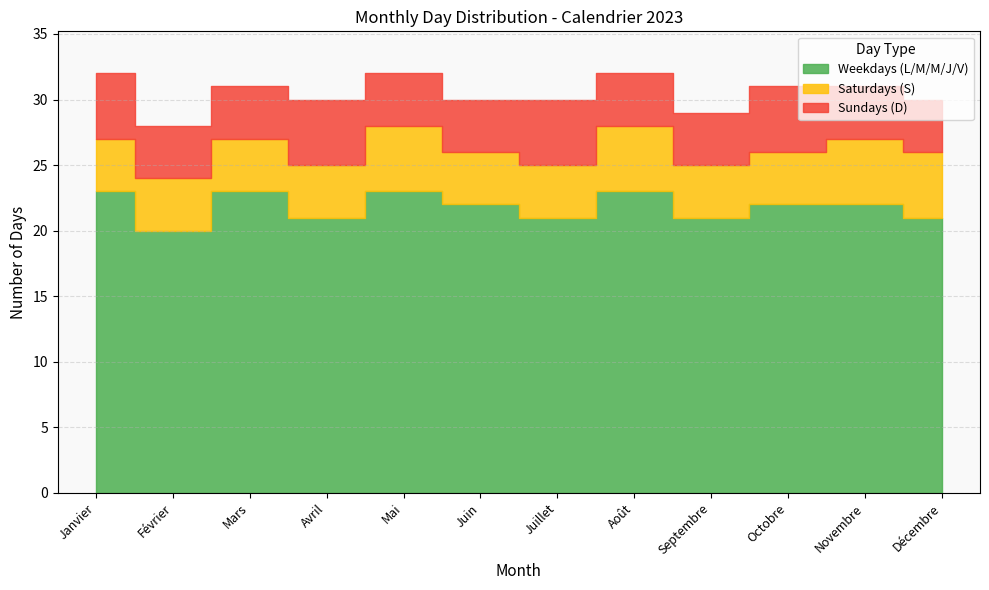

How many data points in Saturdays (S) are above 4?

4